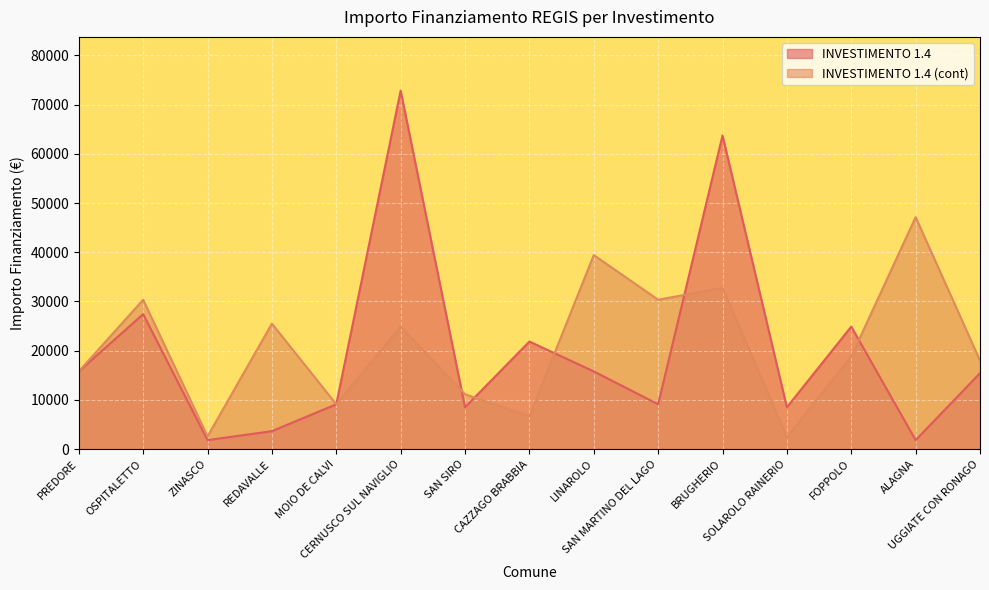

What is the difference between the maximum and second lowest values in the INVESTIMENTO 1.4 series?

71019